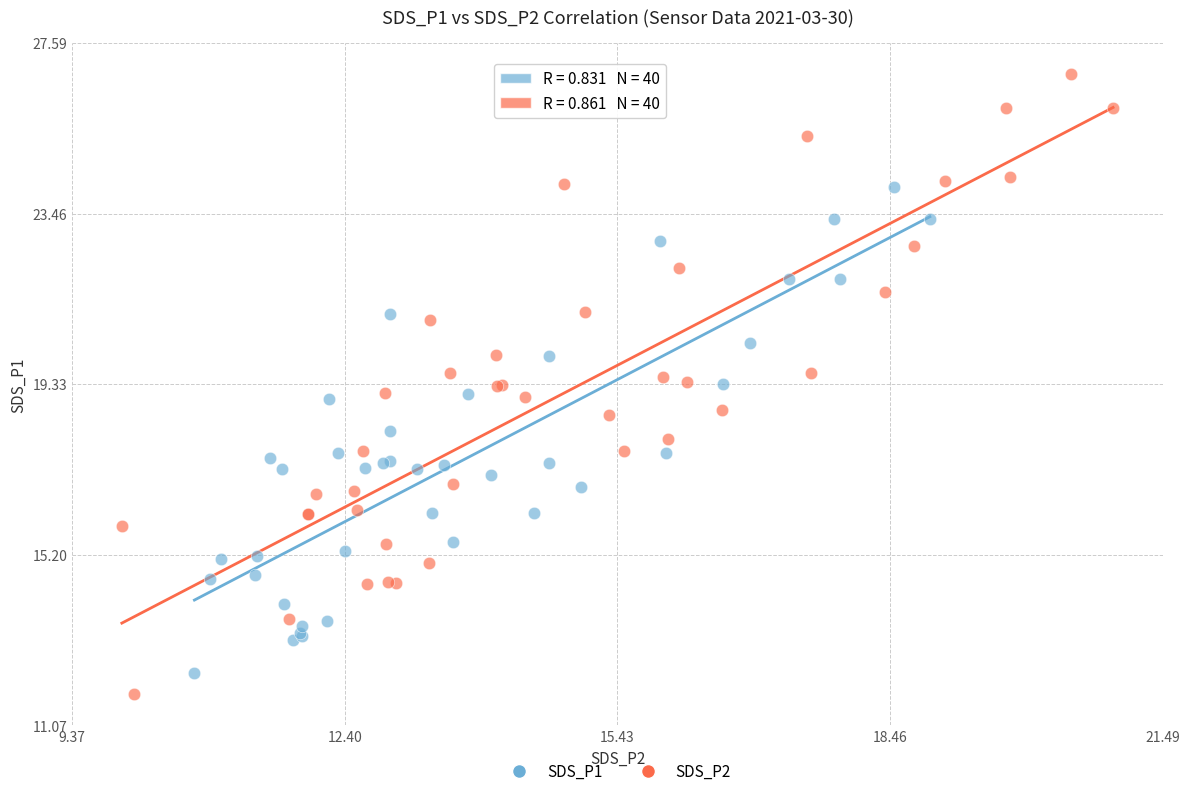

Which series reaches the maximum Y coordinate?

SDS_P2